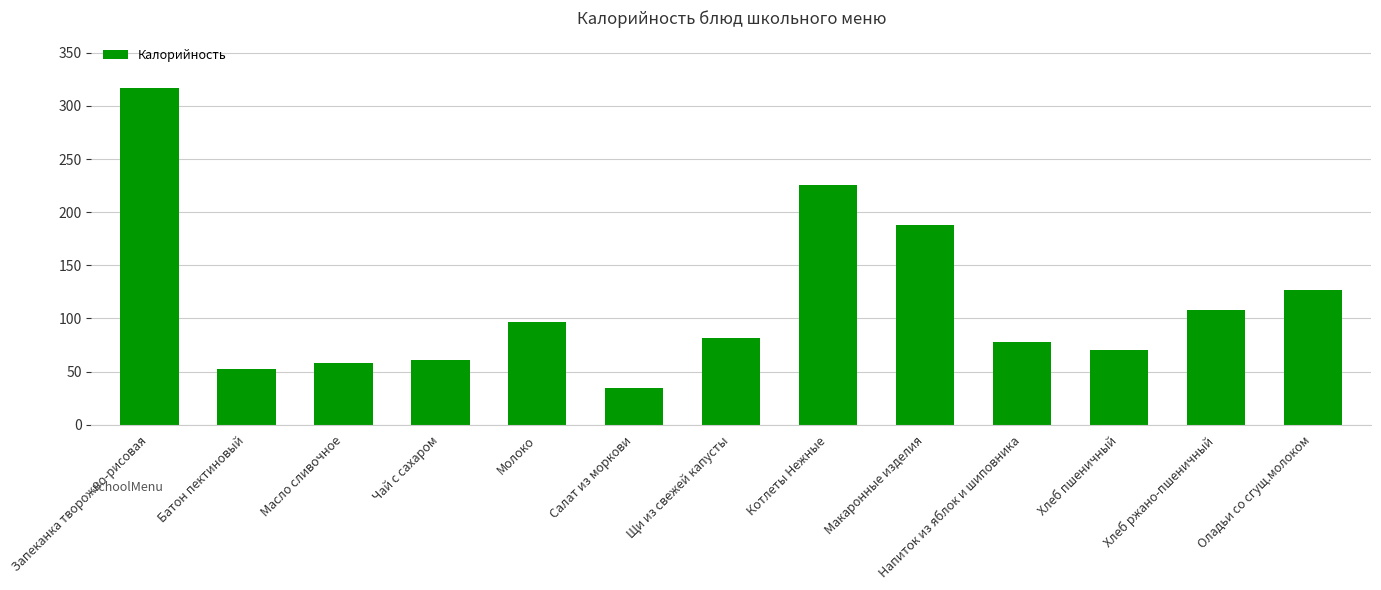

What is the difference between the second highest and second lowest values?

173.5